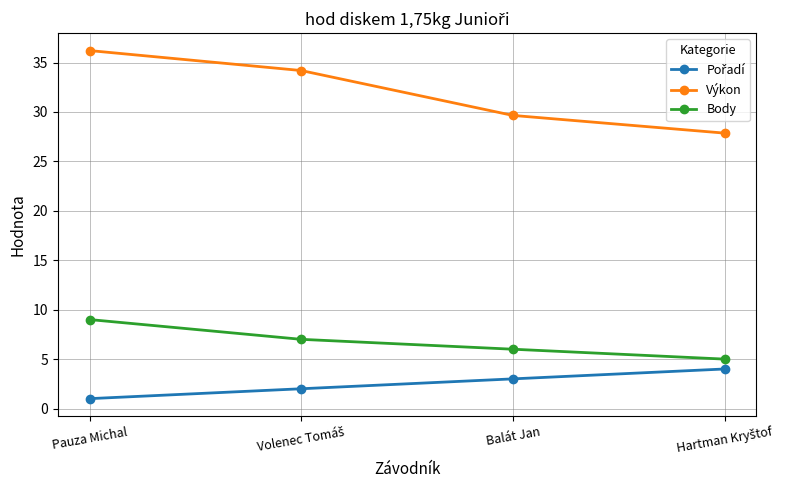

What is the label of the 3rd point from the left?

Balát Jan